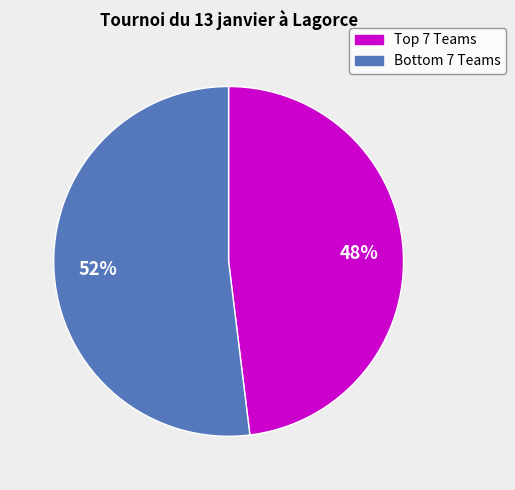

Is there a majority slice in this chart?

Yes